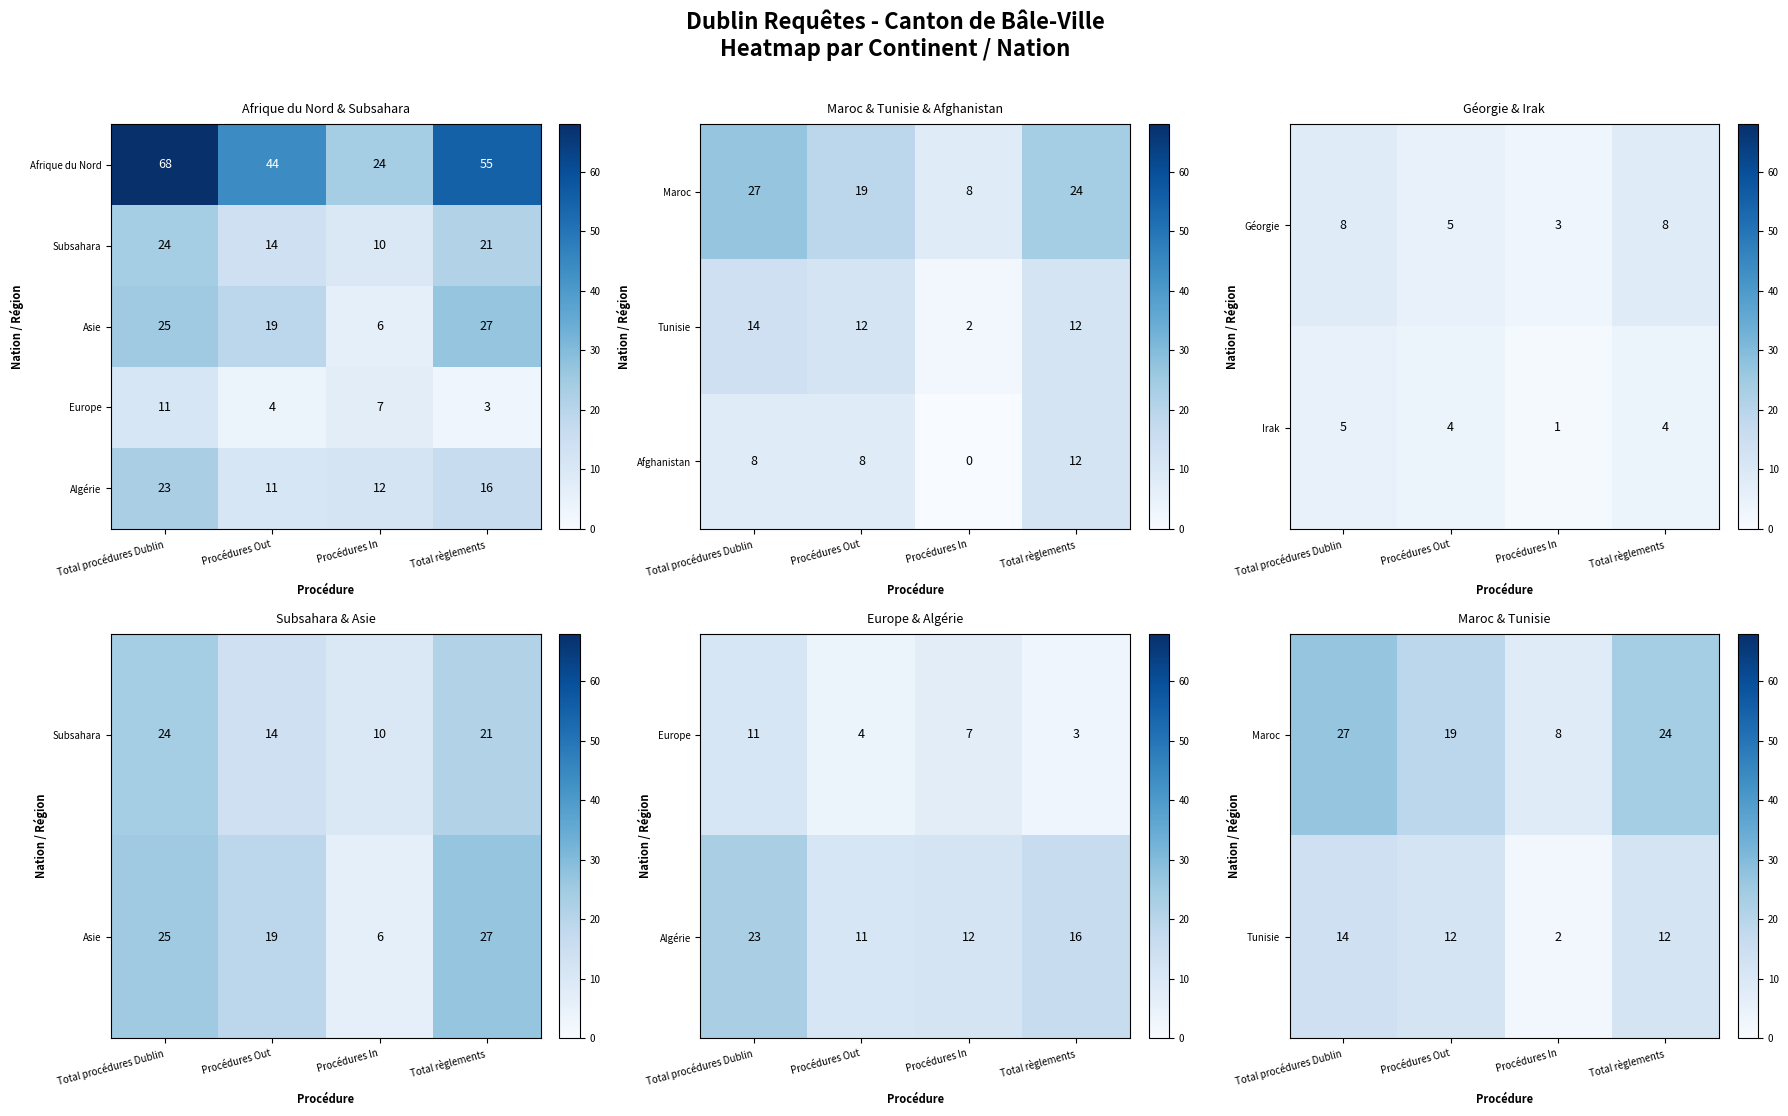

How many Afrique du Nord values are between 44 and 68?

3